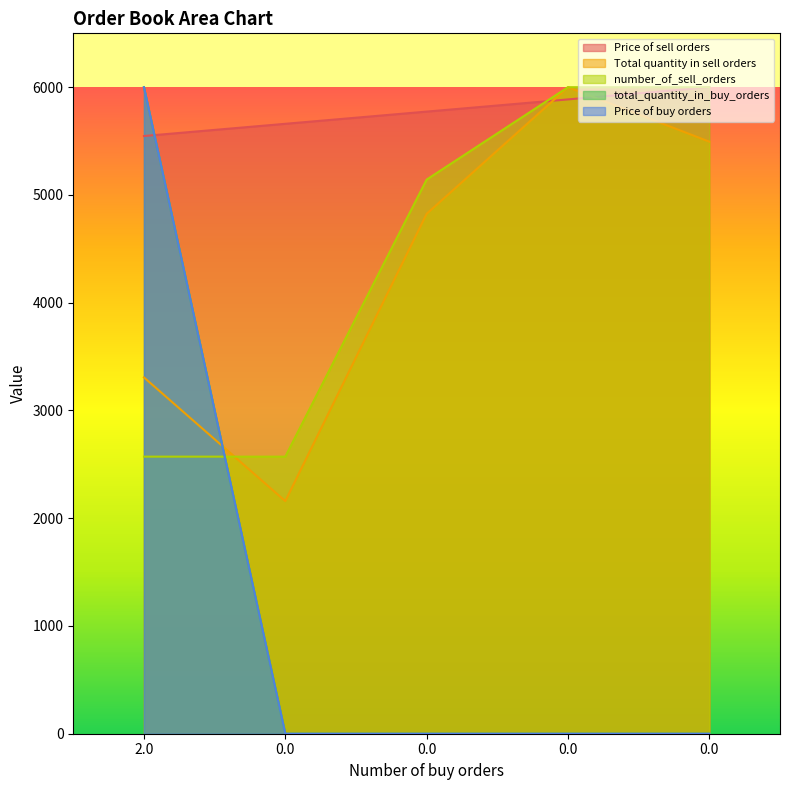

Is the value of number_of_sell_orders at 0 greater than the value of Total quantity in sell orders at 0?

Yes